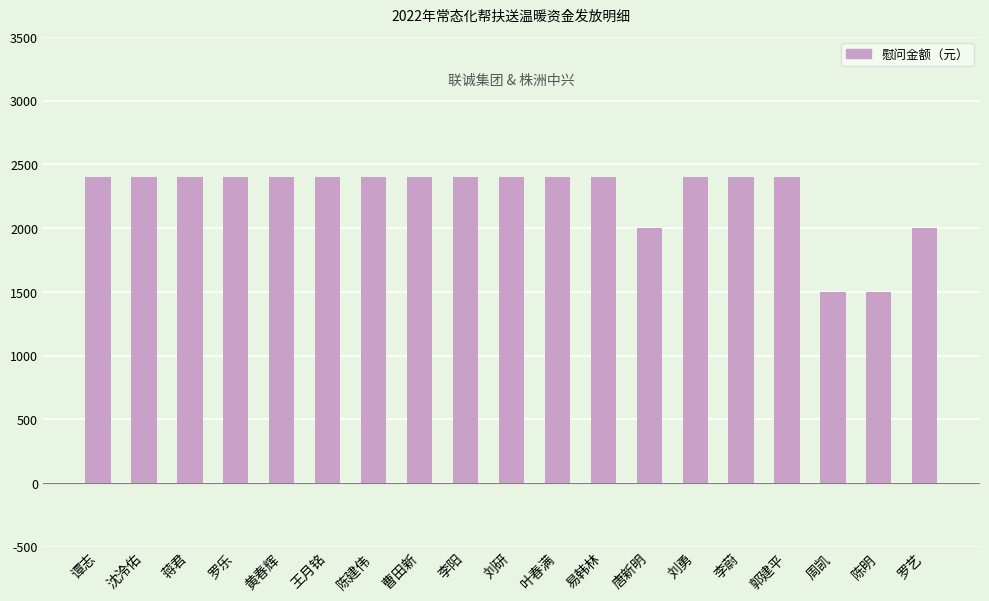

What is the average value?

2263